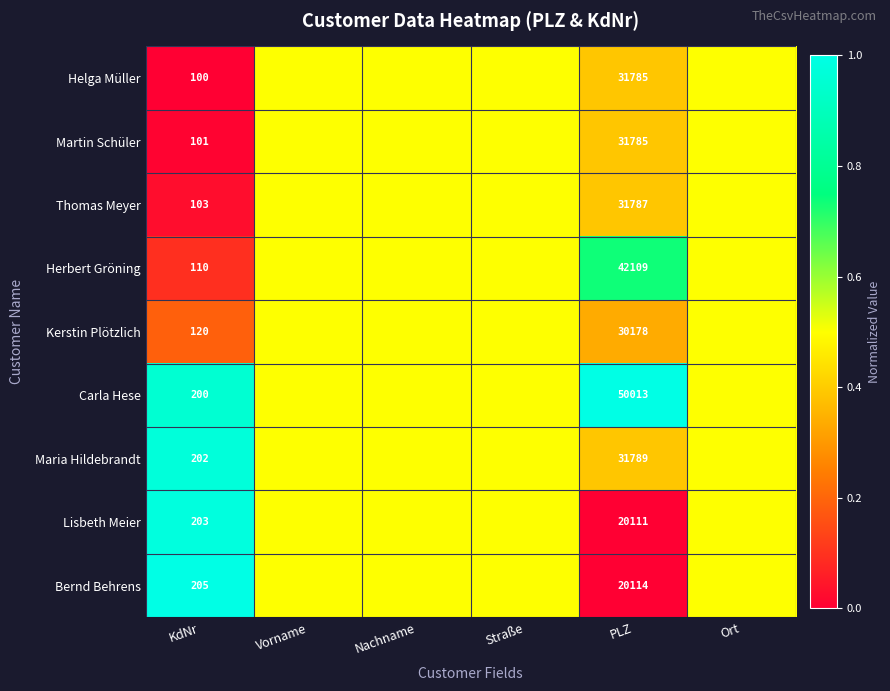

What is the difference between the highest and lowest values at KdNr?

105.0